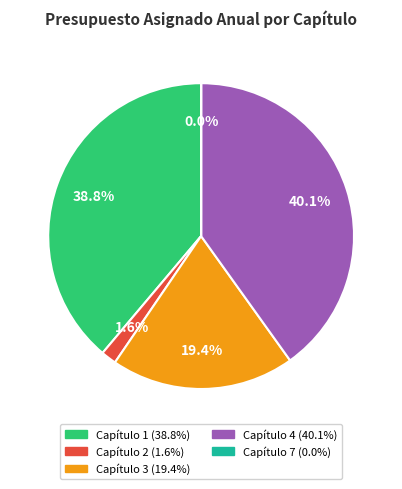

What is the ratio of the value at Capítulo 1 to the value at Capítulo 4?

1.0